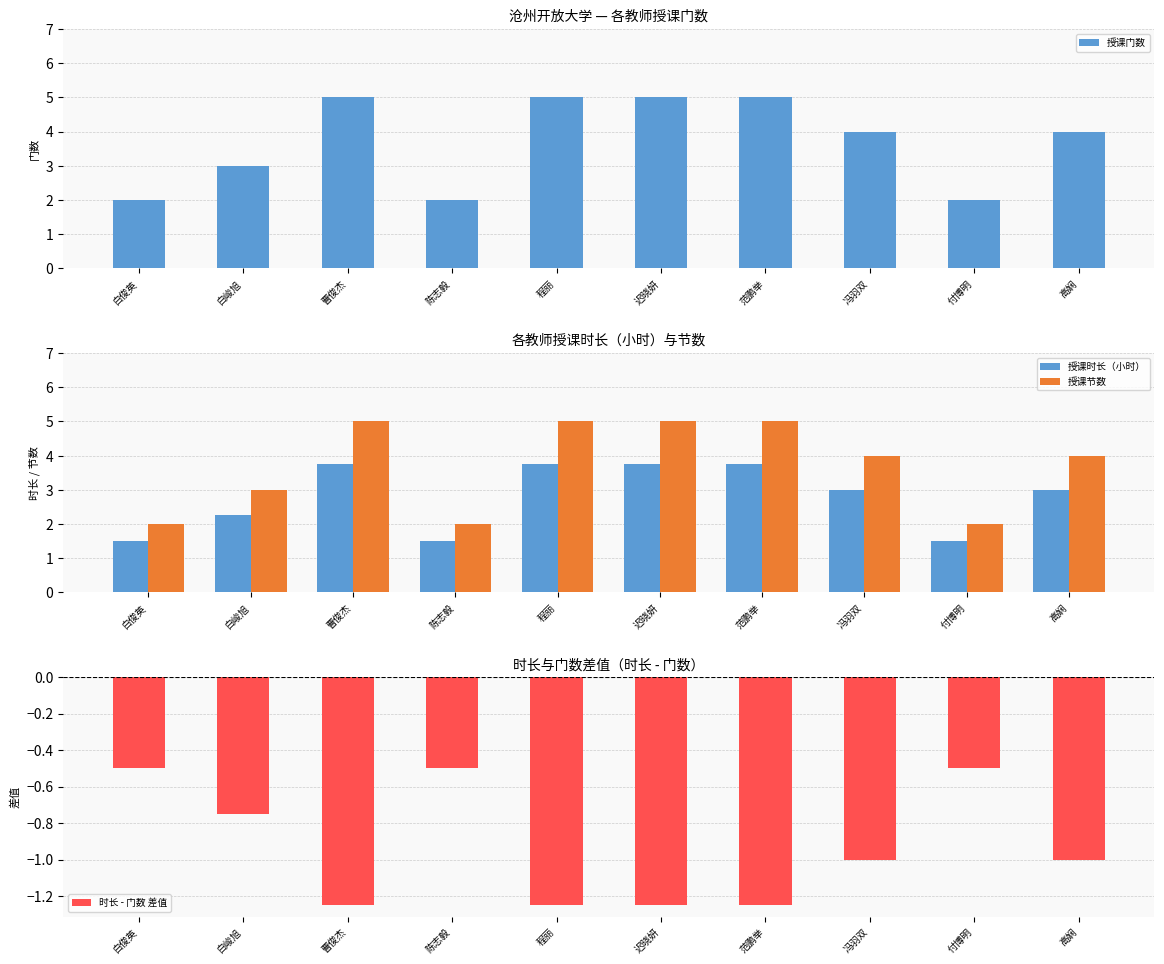

Reading left to right, transcribe all the data shown in this chart.

授课门数: 2.0	3.0	5.0	2.0	5.0	5.0	5.0	4.0	2.0	4.0
授课时长（小时）: 1.5	2.2	3.8	1.5	3.8	3.8	3.8	3.0	1.5	3.0
授课节数: 2.0	3.0	5.0	2.0	5.0	5.0	5.0	4.0	2.0	4.0
时长 - 门数 差值: -0.5	-0.8	-1.2	-0.5	-1.2	-1.2	-1.2	-1.0	-0.5	-1.0